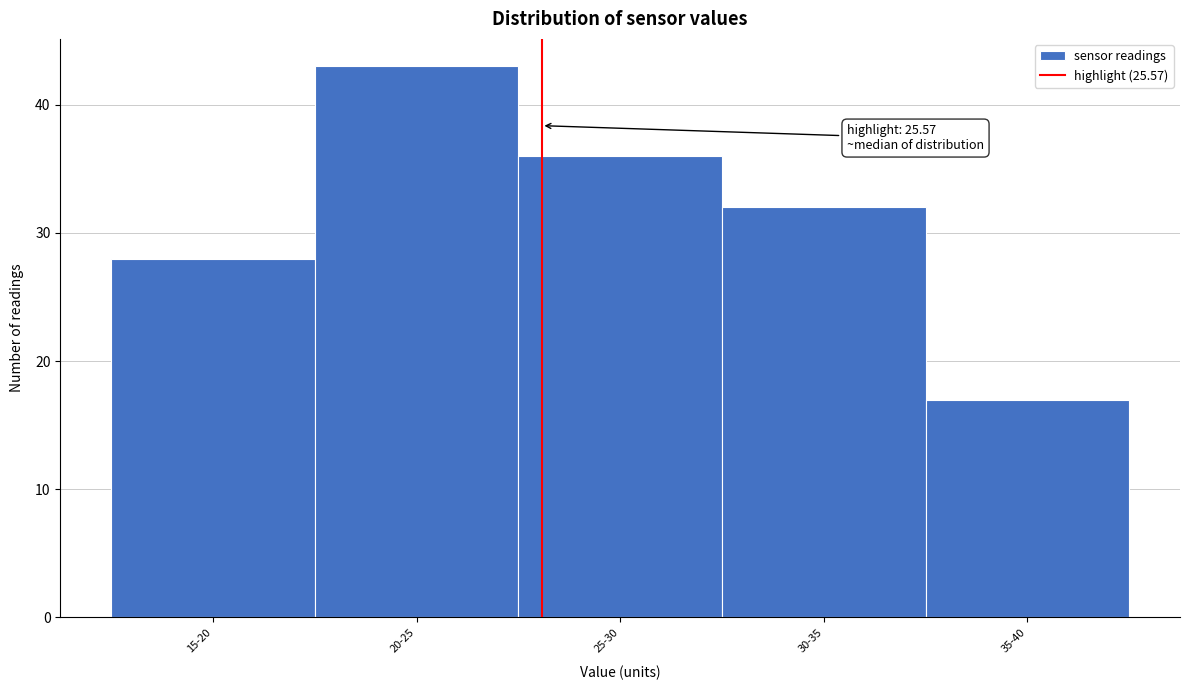

Reading left to right, transcribe all the data shown in this chart.

28	43	36	32	17